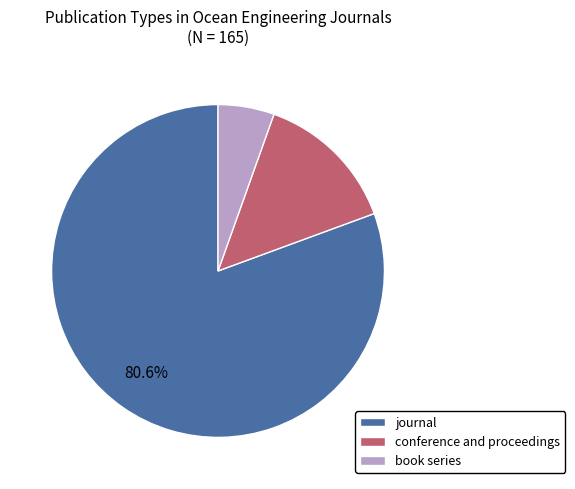

The conference and proceedings slice represents 3% of the pie. True or false?

False